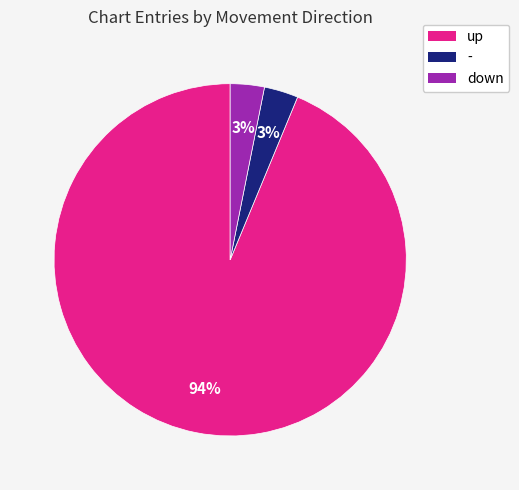

True or false: up accounts for 94% of the total.

True